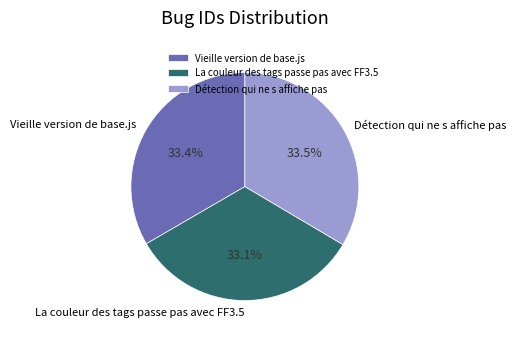

Does La couleur des tags passe pas avec FF3.5 represent more than half of the total?

No